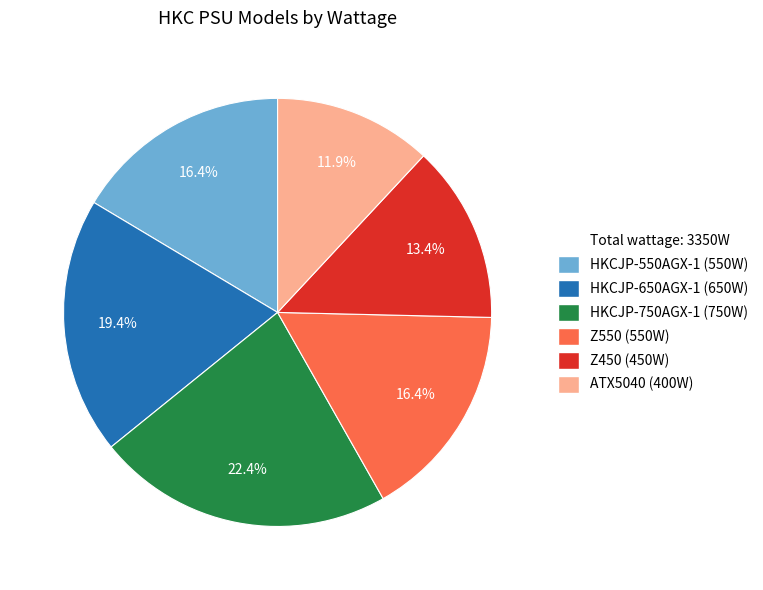

To the nearest percent, what is the average slice percentage?

17%